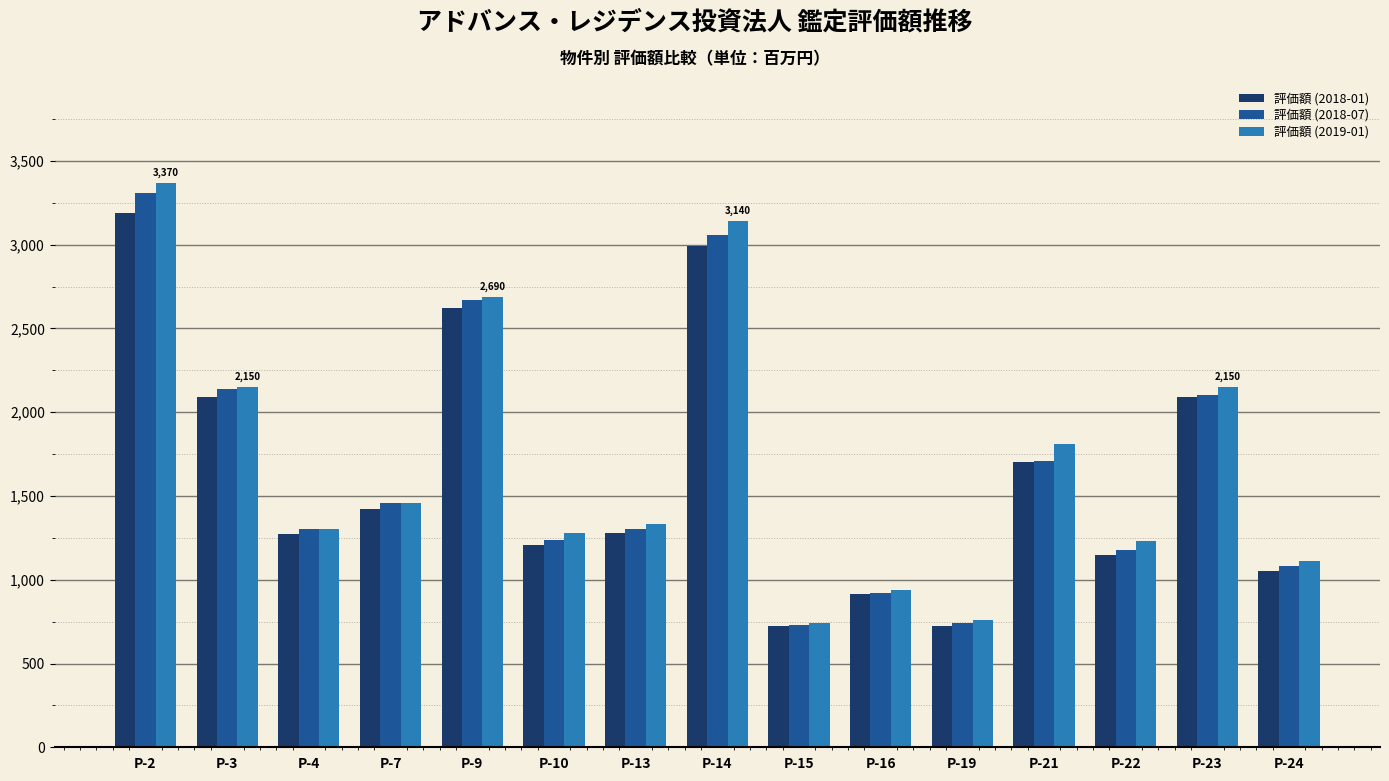

Between P-4 and P-23, which series saw the biggest shift?

評価額 (2019-01)